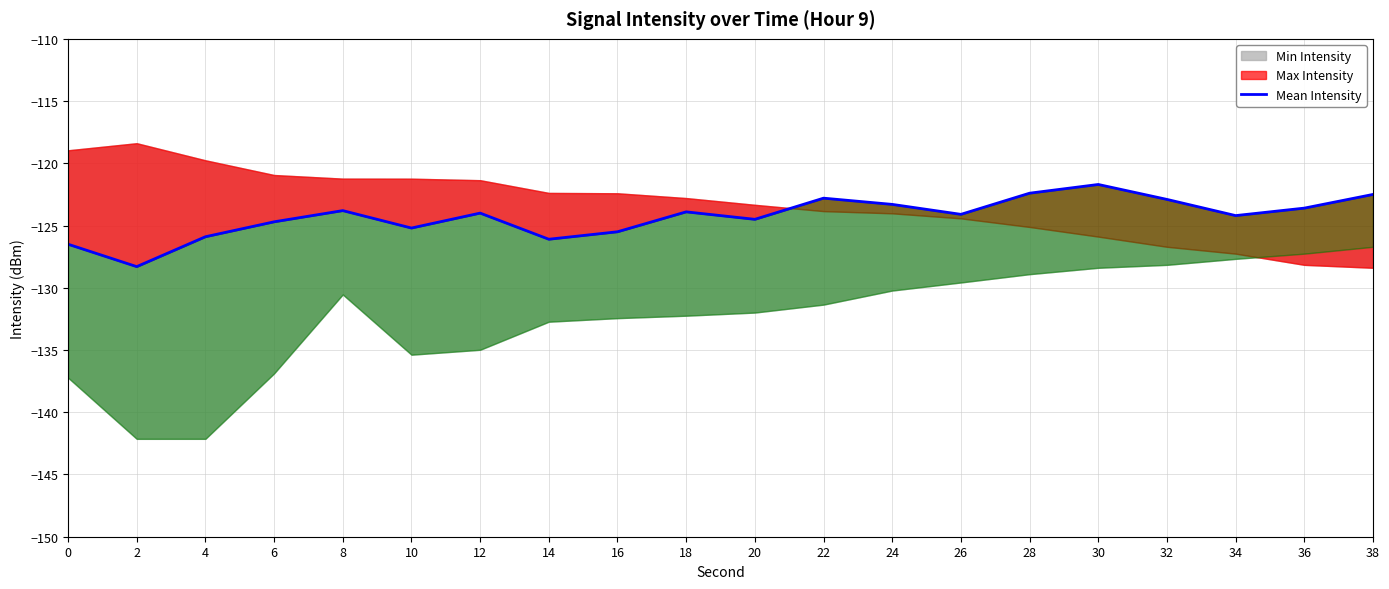

How many interior local valleys (lower than both neighbors) does the data have?

6